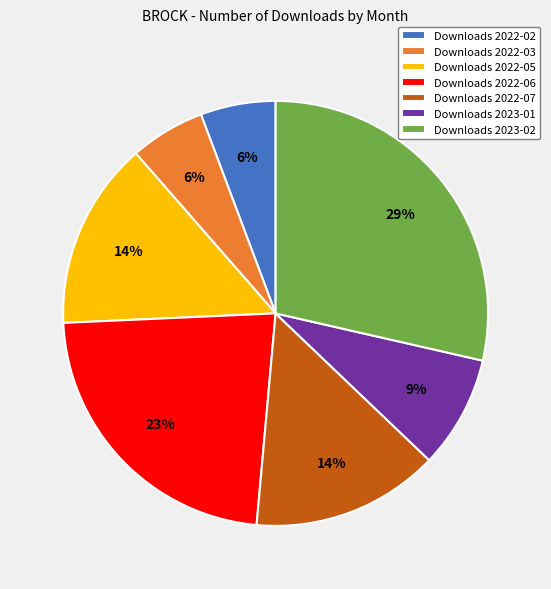

True or false: Downloads 2023-01 accounts for 9% of the total.

True